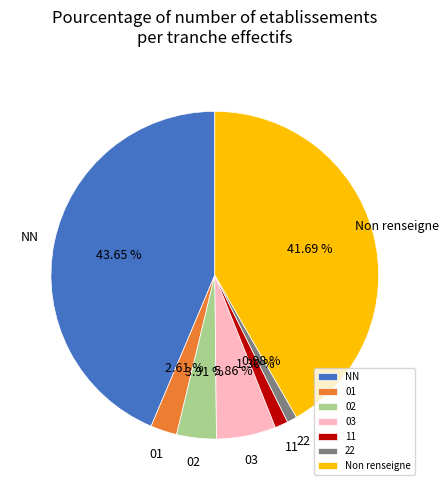

To the nearest percent, what portion does 22 represent?

1%